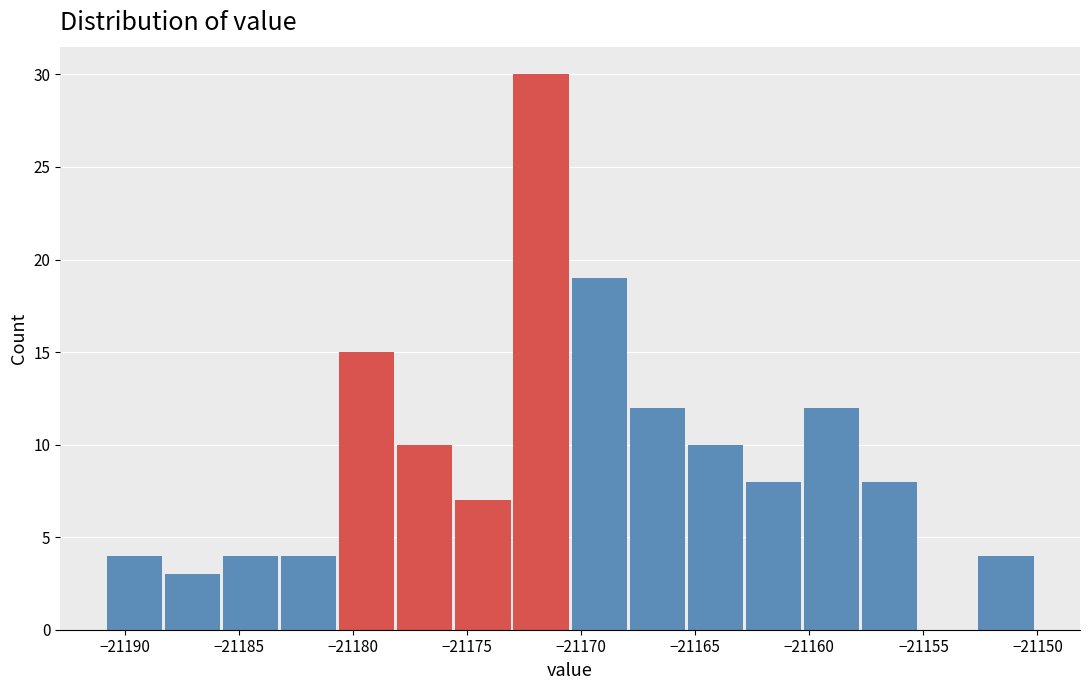

Reading left to right, transcribe this chart: for each bar, give the range it covers on the x-axis and its height. Neither the bar edges nor the heights are printed on the chart, so give them approximately, as read against the axes.

-21191.0 to -21188.5: 4
-21188.5 to -21185.5: 3
-21185.5 to -21183.0: 4
-21183.0 to -21180.5: 4
-21180.5 to -21178.0: 15
-21178.0 to -21175.5: 10
-21175.5 to -21173.0: 7
-21173.0 to -21170.5: 30
-21170.5 to -21168.0: 19
-21168.0 to -21165.5: 12
-21165.5 to -21163.0: 10
-21163.0 to -21160.0: 8
-21160.0 to -21157.5: 12
-21157.5 to -21155.0: 8
-21155.0 to -21152.5: 0
-21152.5 to -21150.0: 4